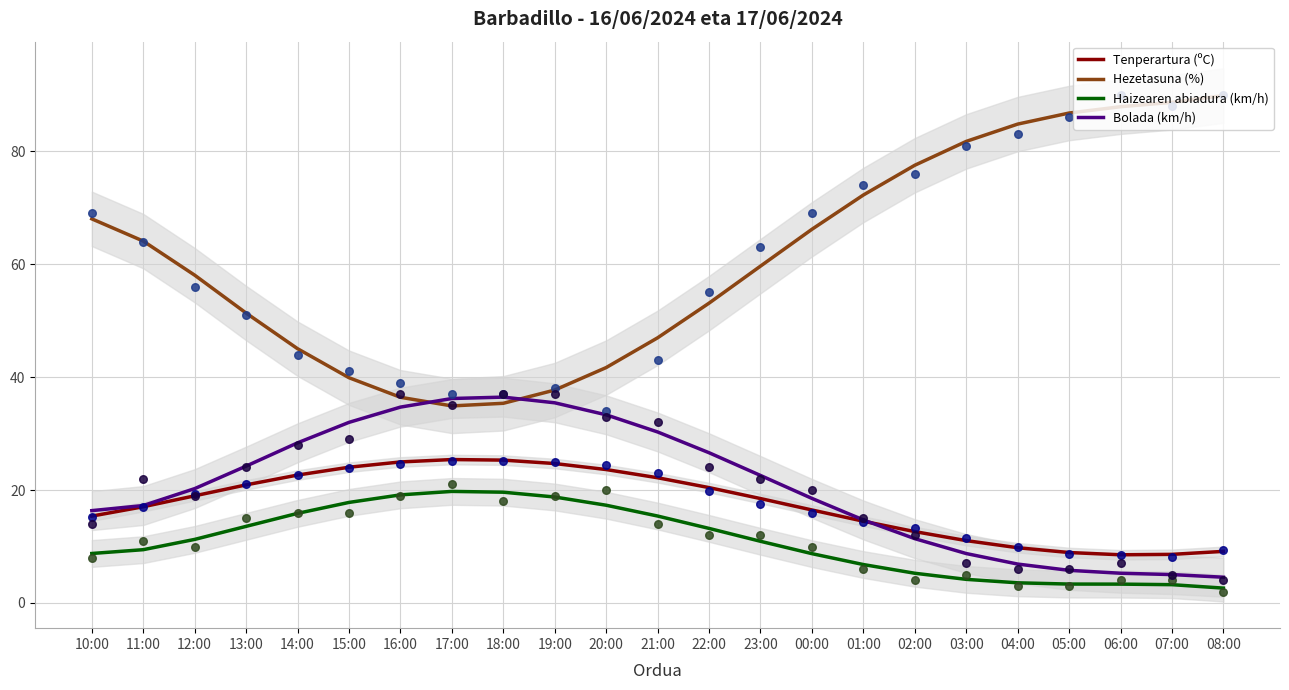

What is the total value across all series at 18:00?

116.7